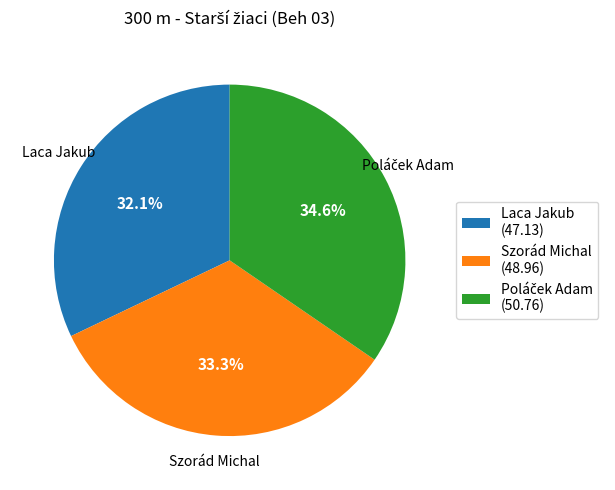

What is the ratio of the value at Laca Jakub (47.13) to the value at Szorád Michal (48.96)?

1.0